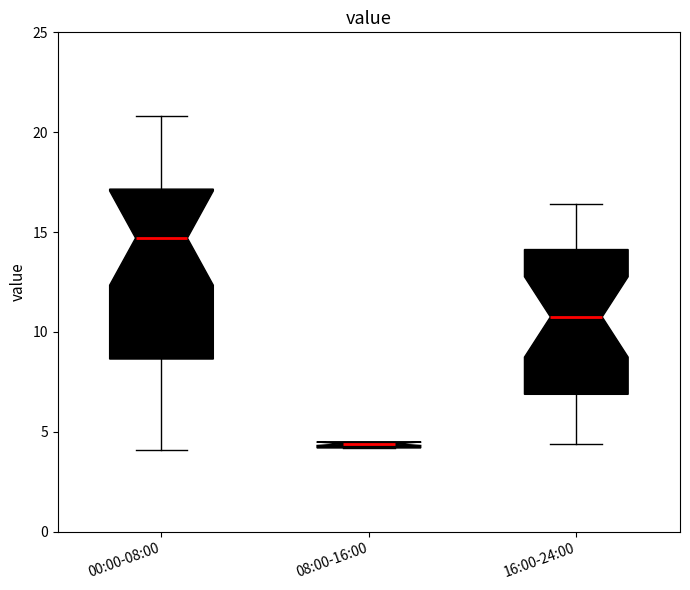

Where is the upper edge of the box for 08:00-16:00 on the y-axis? The values are not printed on the chart, so give them approximately, as read against the axis.

4.5